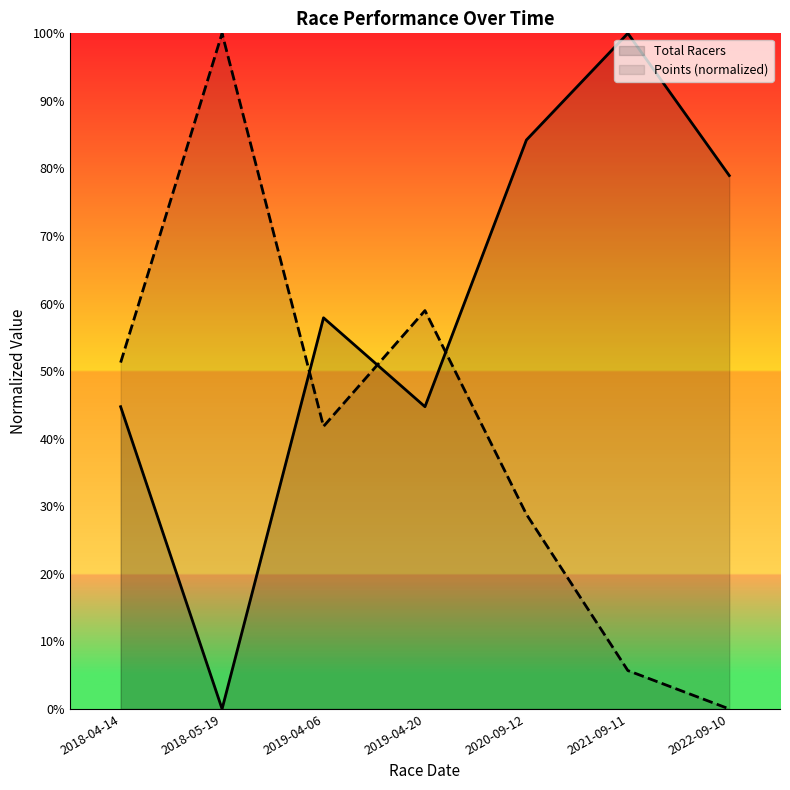

What is the sum of the Points values at 2021-09-11 and 2022-09-10?

5.7